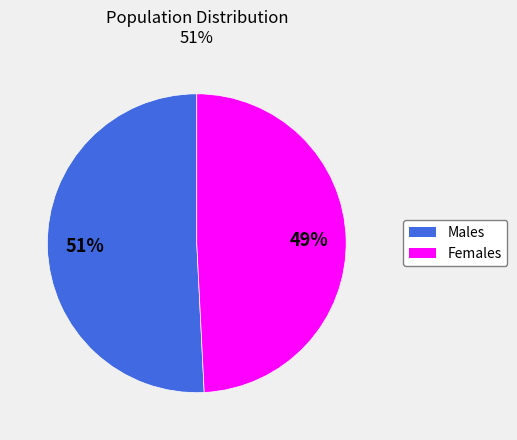

To the nearest percent, what is the average slice percentage?

50%